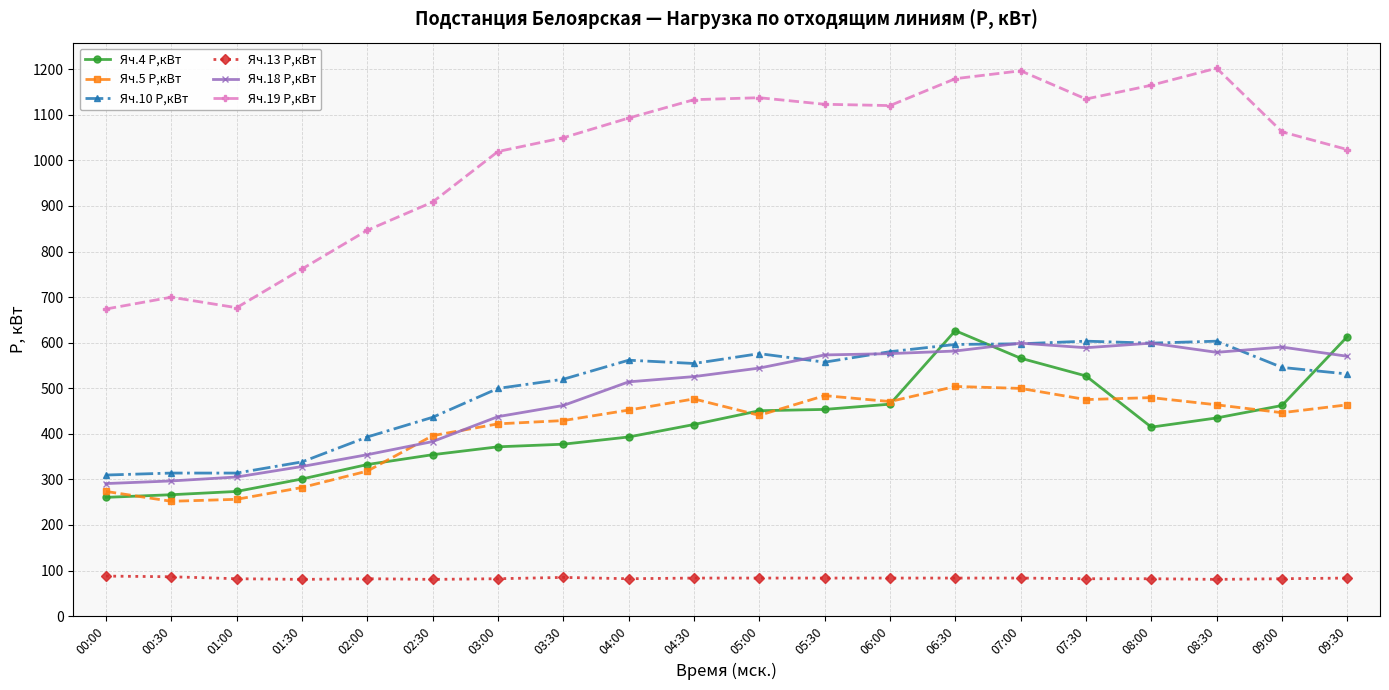

Which series has the largest total across all categories?

Яч.19 P,кВт